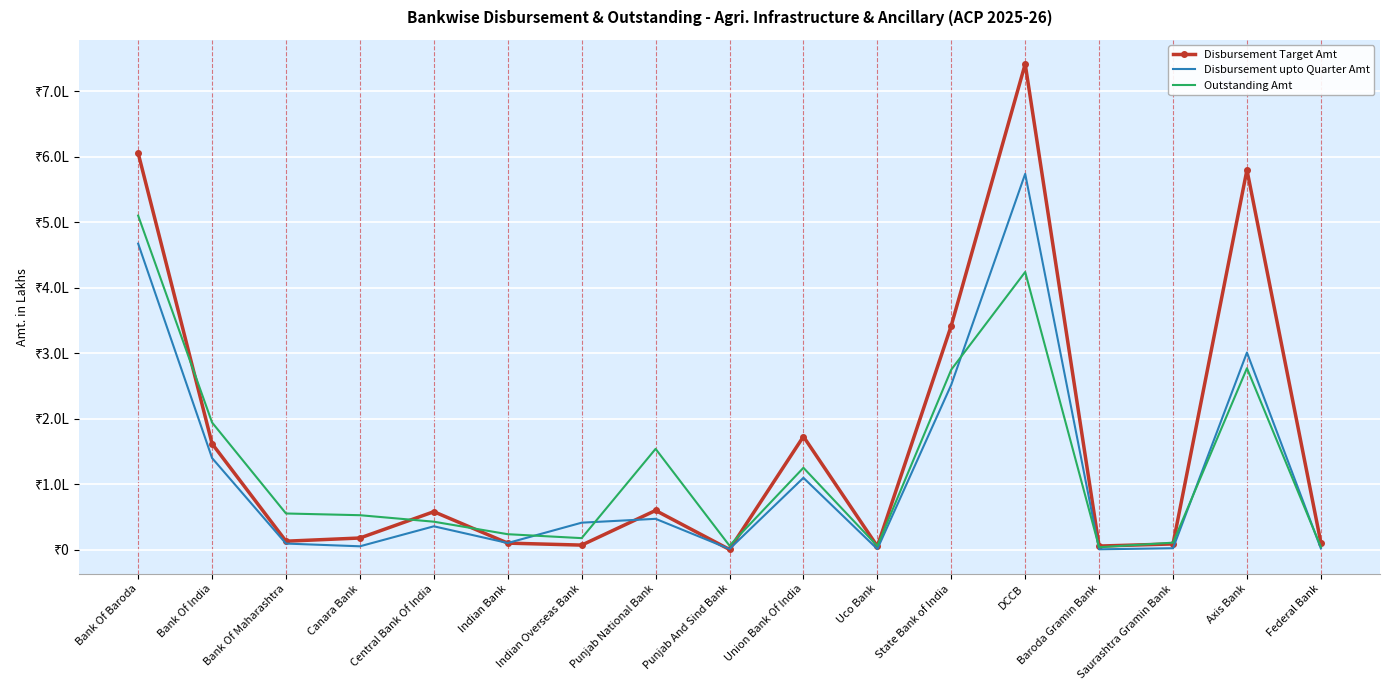

At which category does Outstanding Amt reach its first local peak?

Punjab National Bank